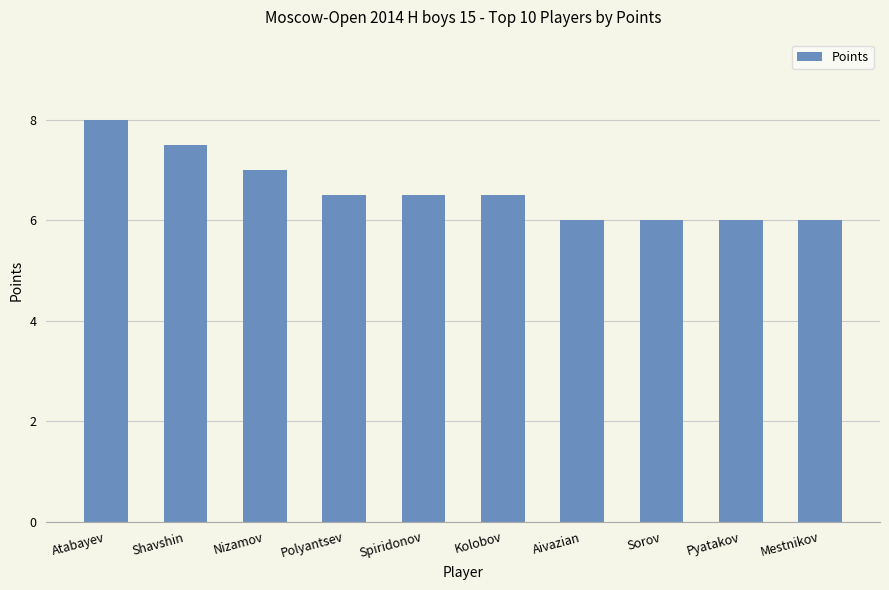

Is it true that the value at Atabayev is 12.1?

False